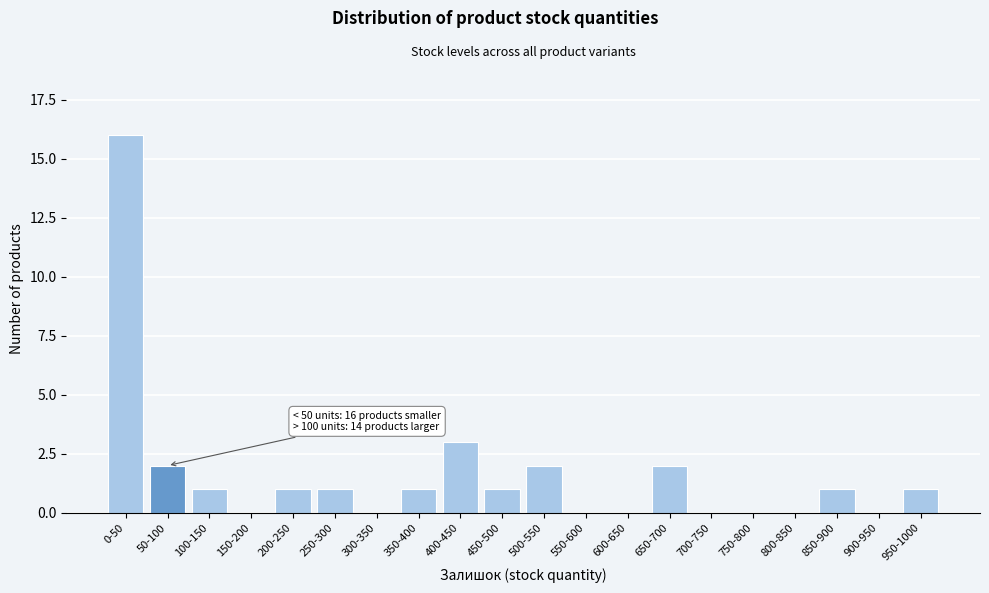

Reading left to right, transcribe all the data shown in this chart.

0-50=16	50-100=2	100-150=1	150-200=0	200-250=1	250-300=1	300-350=0	350-400=1	400-450=3	450-500=1	500-550=2	550-600=0	600-650=0	650-700=2	700-750=0	750-800=0	800-850=0	850-900=1	900-950=0	950-1000=1